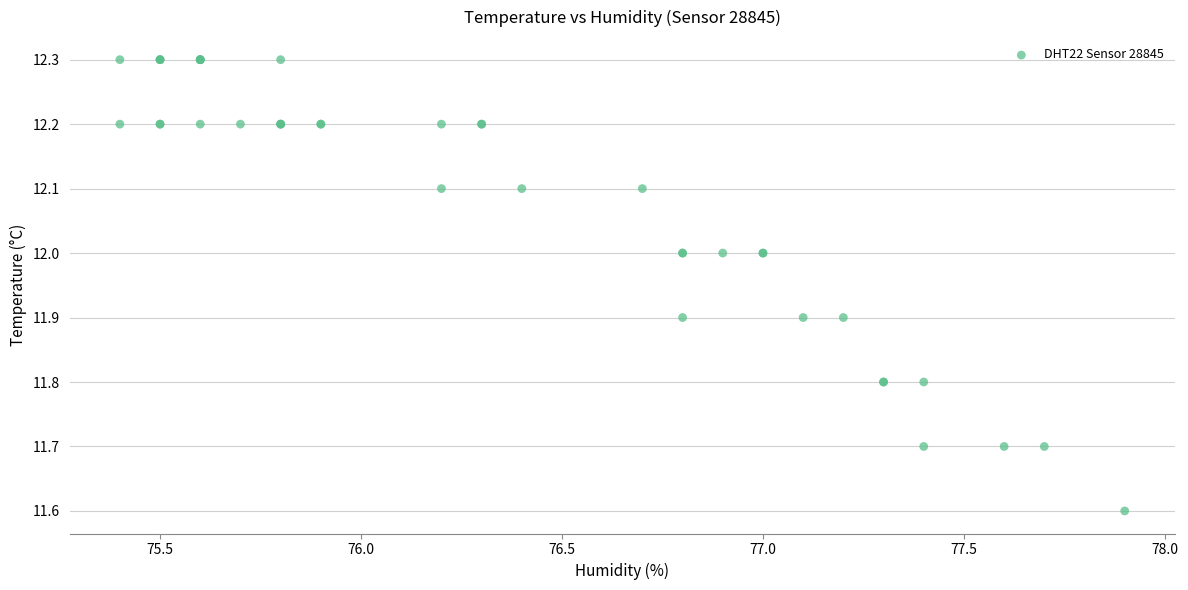

What Y value in the scatter plot is closest to 11?

11.6